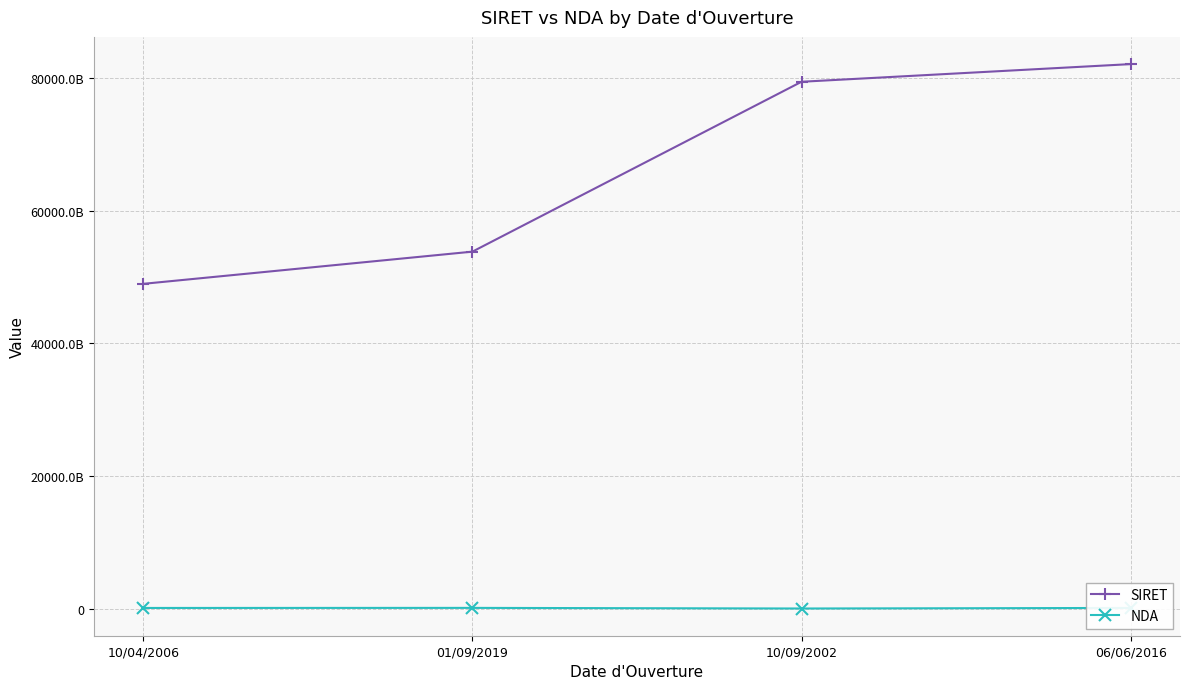

At which category is the sum across all series the highest?

06/06/2016